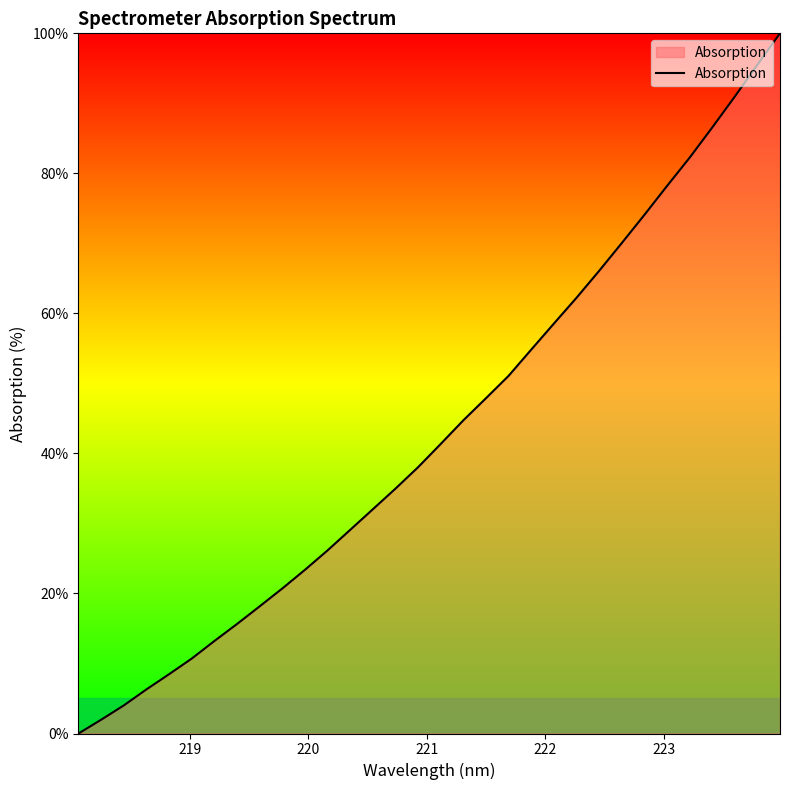

What is the difference between the maximum and minimum values?

100.0